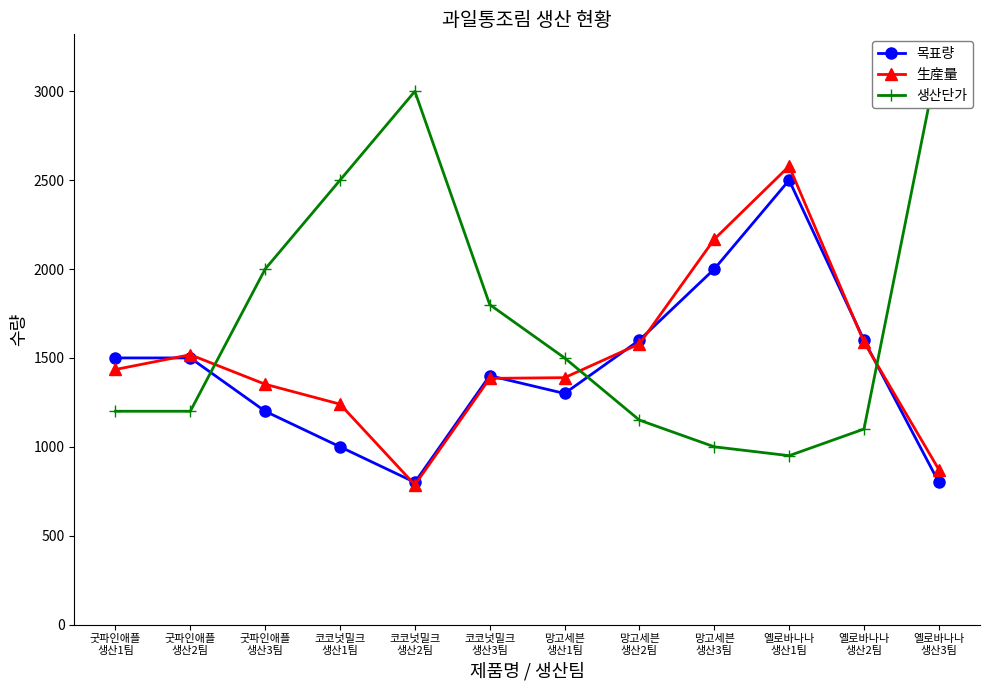

Rank the series by their average value, from lowest to highest.

목표량, 生産量, 생산단가